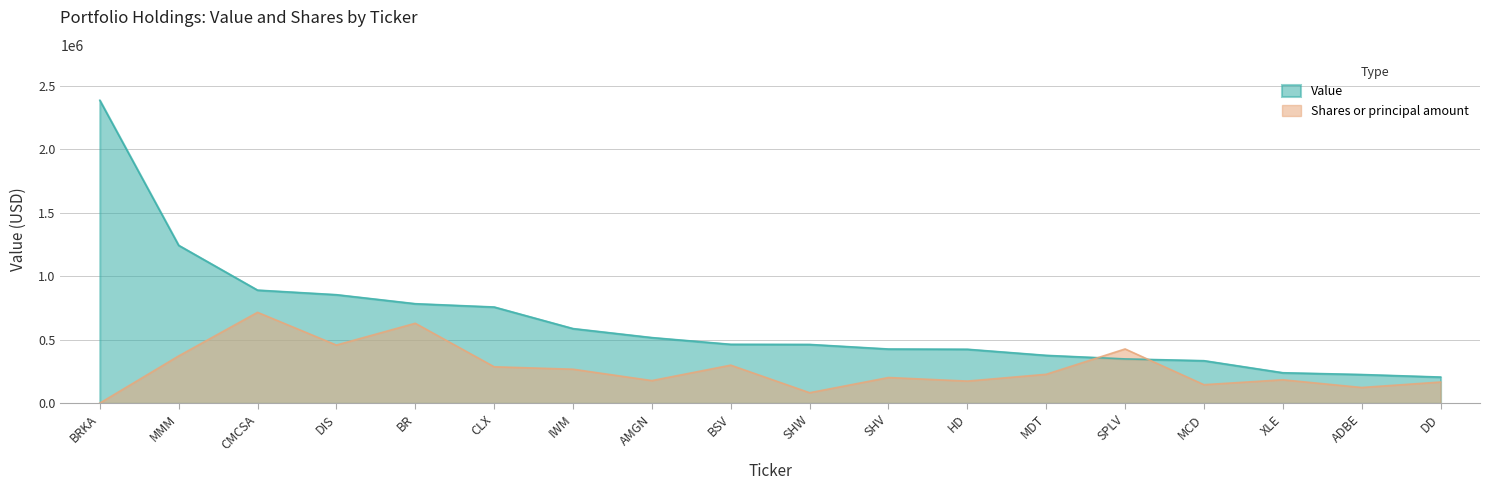

What is the difference between the maximum and minimum values in the Shares or principal amount series?

715523.6